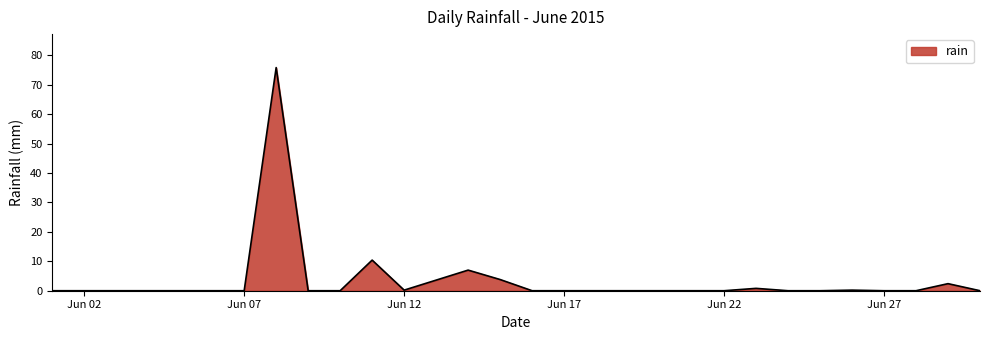

What is the difference between the maximum and minimum values?

75.8